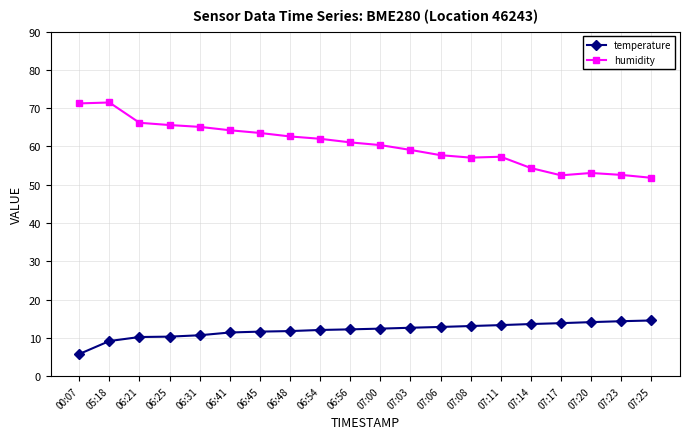

Count the number of data series in this chart.

2